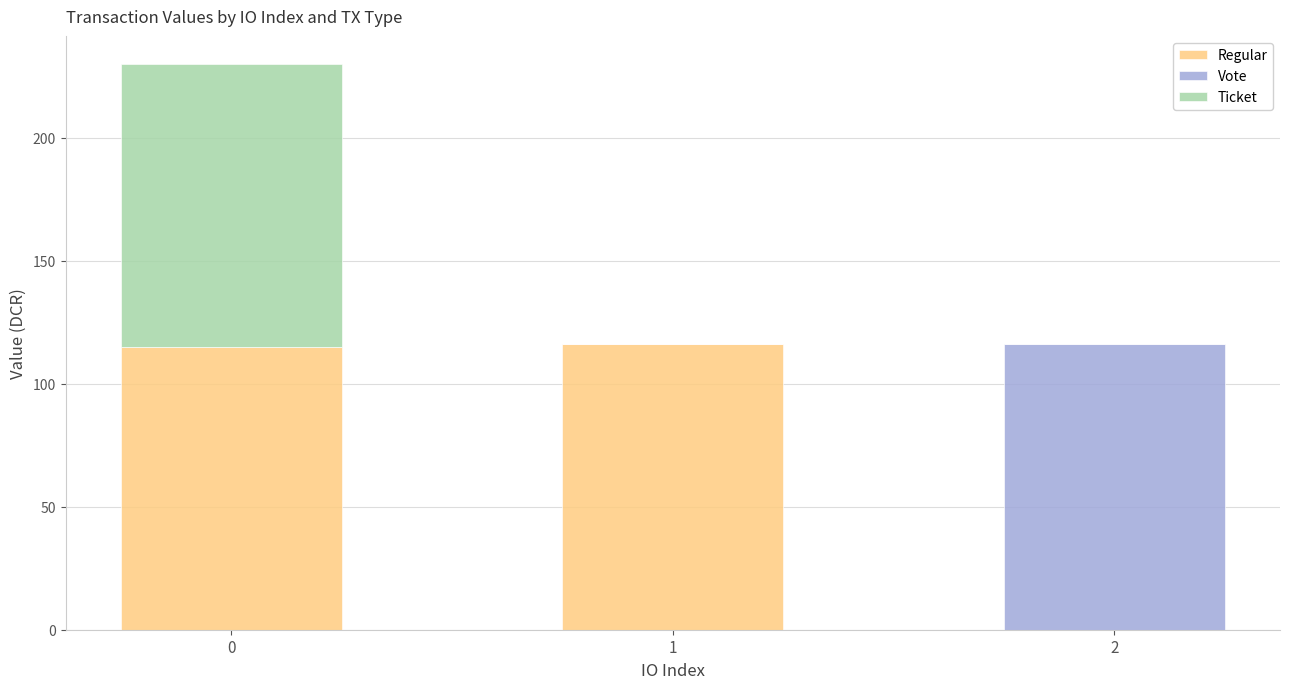

What is the total value across all series at 2?

116.0